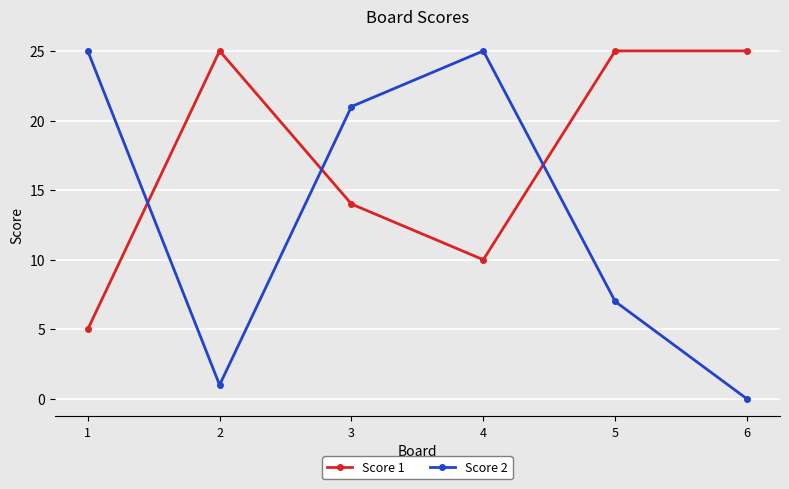

Reading right to left, extract all data points from this chart.

Score 1: 25	25	10	14	25	5
Score 2: 0	7	25	21	1	25